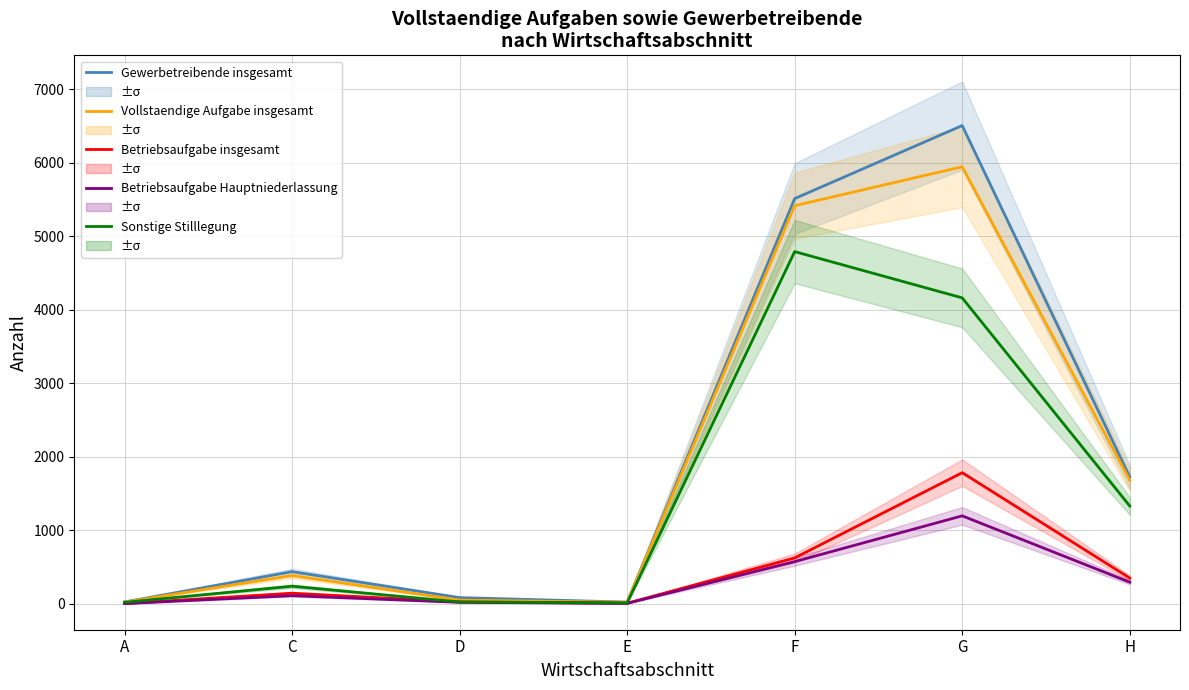

At G, list the series in order from smallest to largest.

Betriebsaufgabe Hauptniederlassung, Betriebsaufgabe insgesamt, Sonstige Stilllegung, Vollstaendige Aufgabe insgesamt, Gewerbetreibende insgesamt